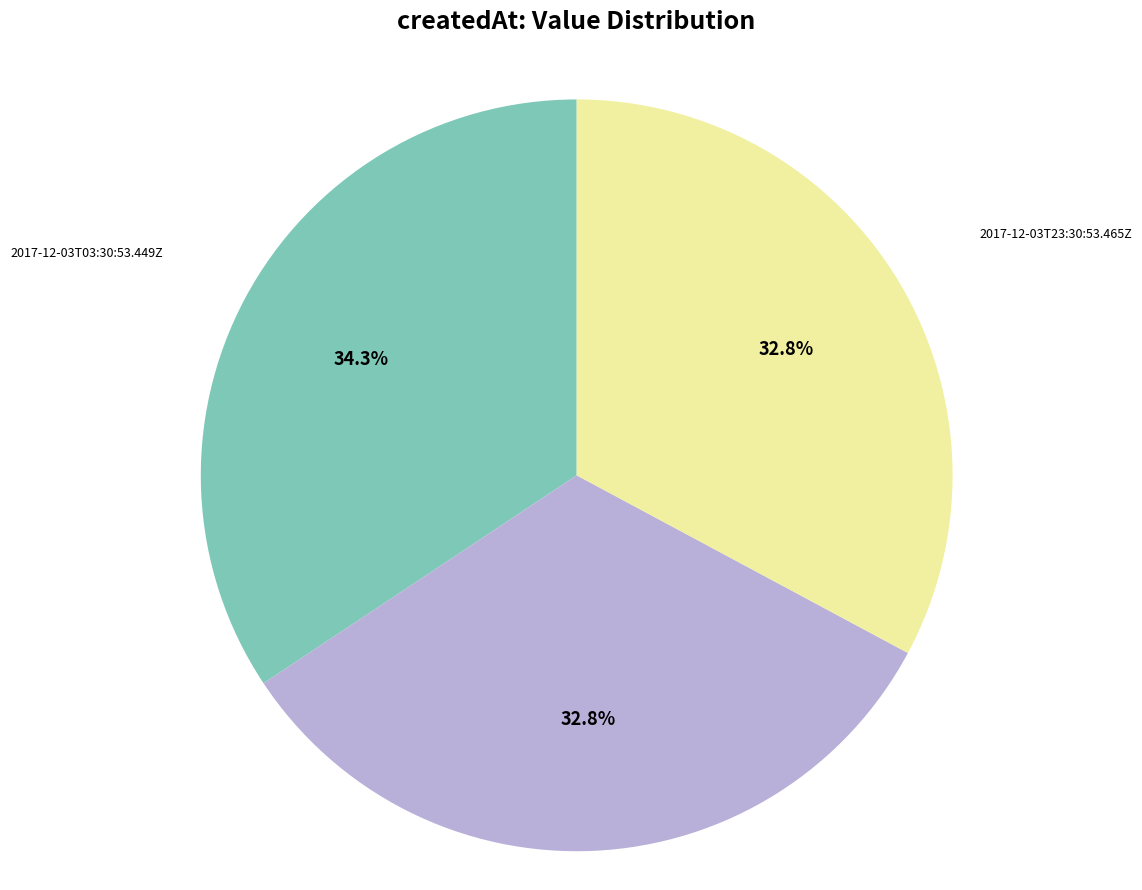

What is the ratio of the value at 2017-12-03T23:30:53.465Z to the value at 2017-12-03T03:30:53.449Z?

1.0